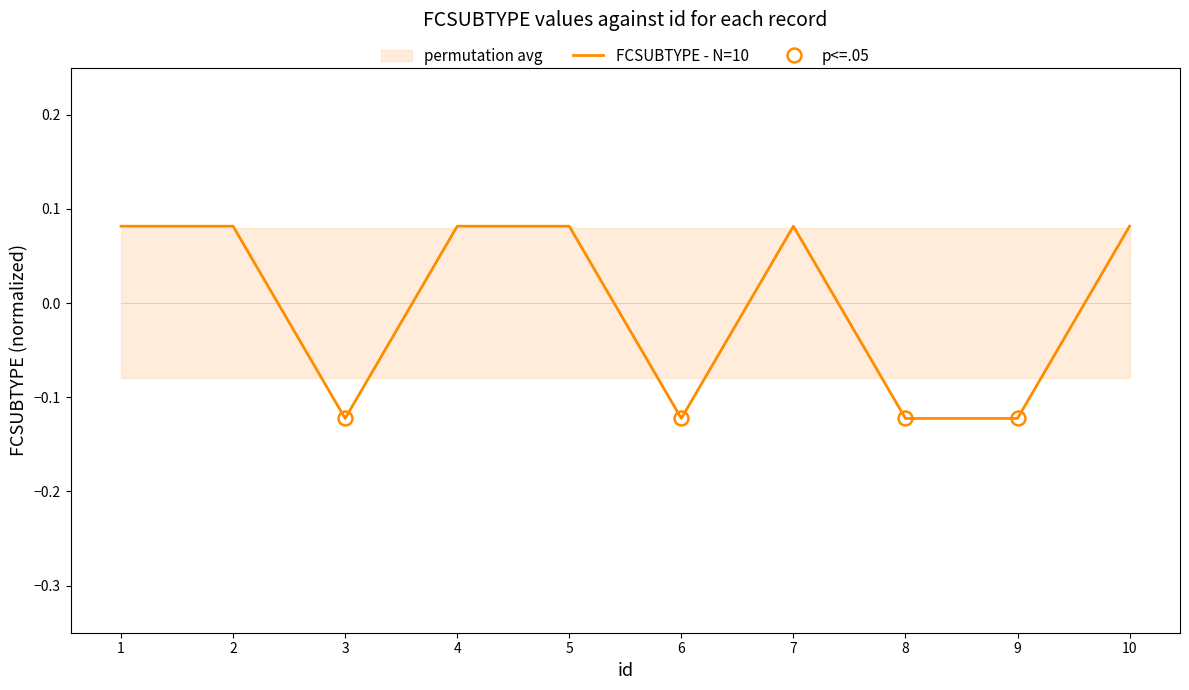

What is the difference between the second highest and second lowest values?

0.2